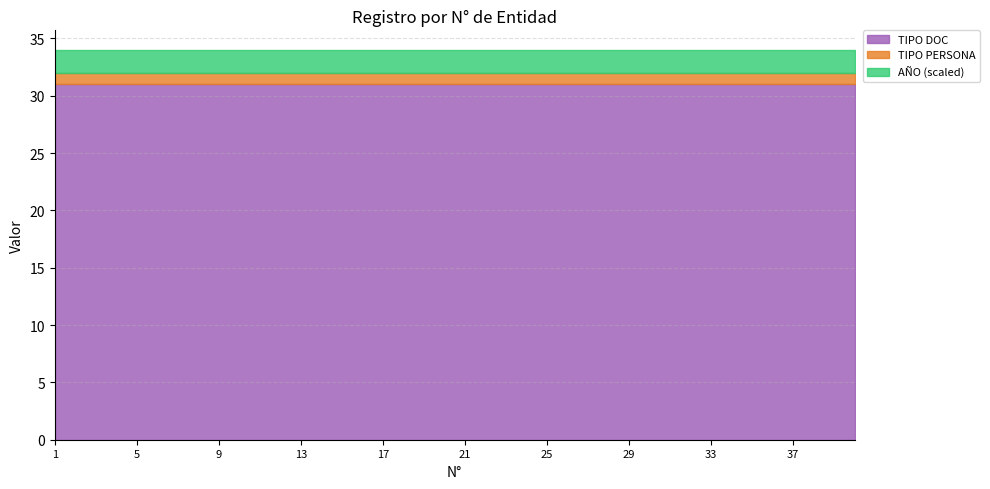

At which category is the sum across all series the highest?

1